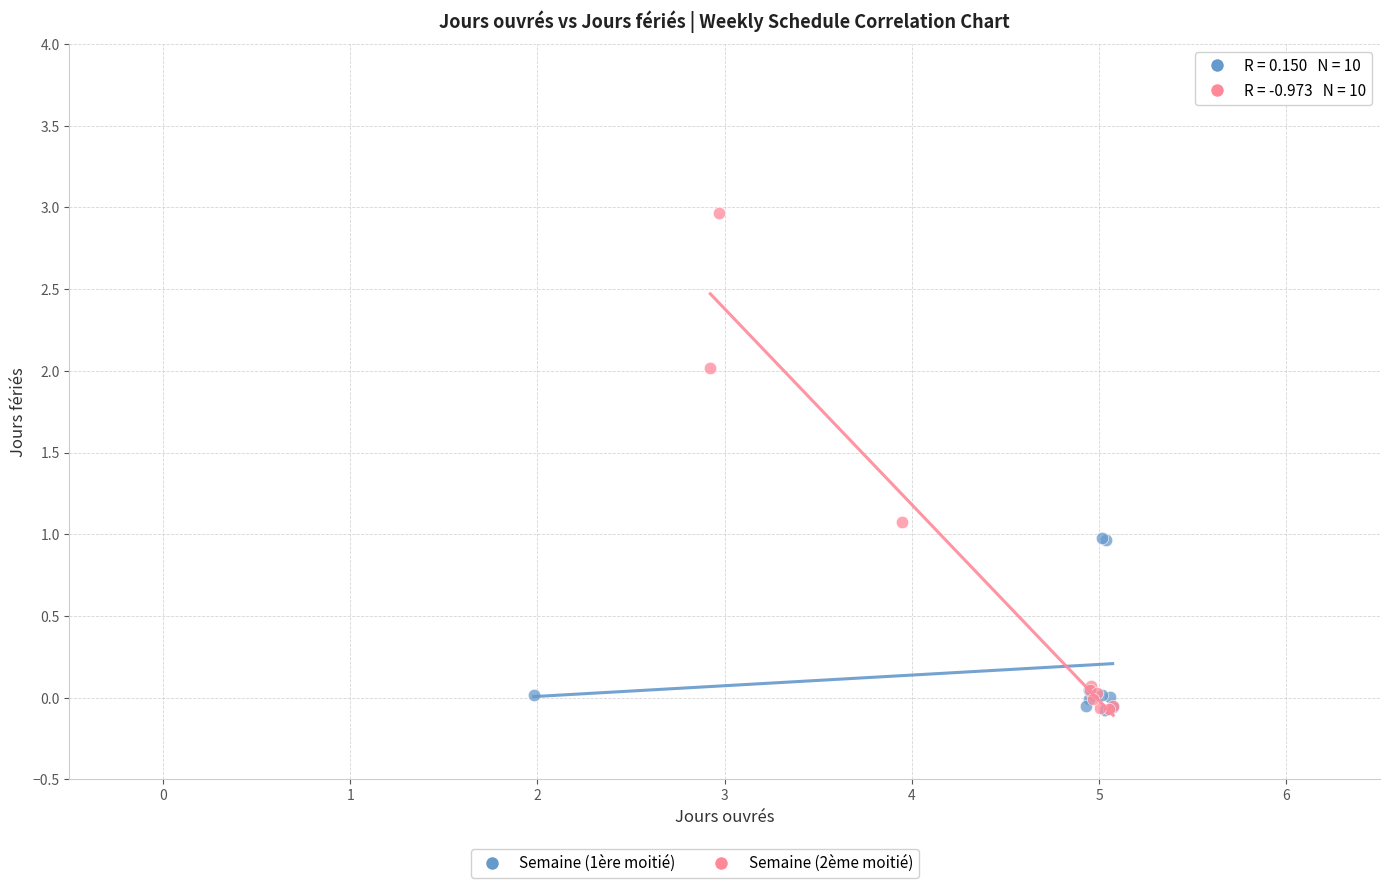

Which series contains the highest Y value?

Semaine (2ème moitié)